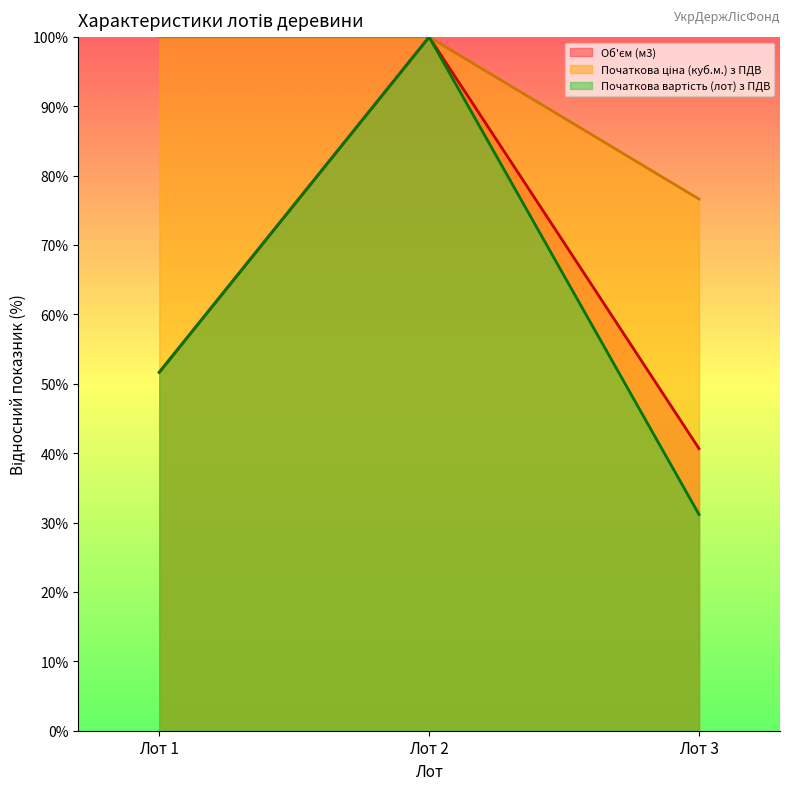

The value of Початкова вартість (лот) з ПДВ at Лот 2 is 100.0. True or false?

True